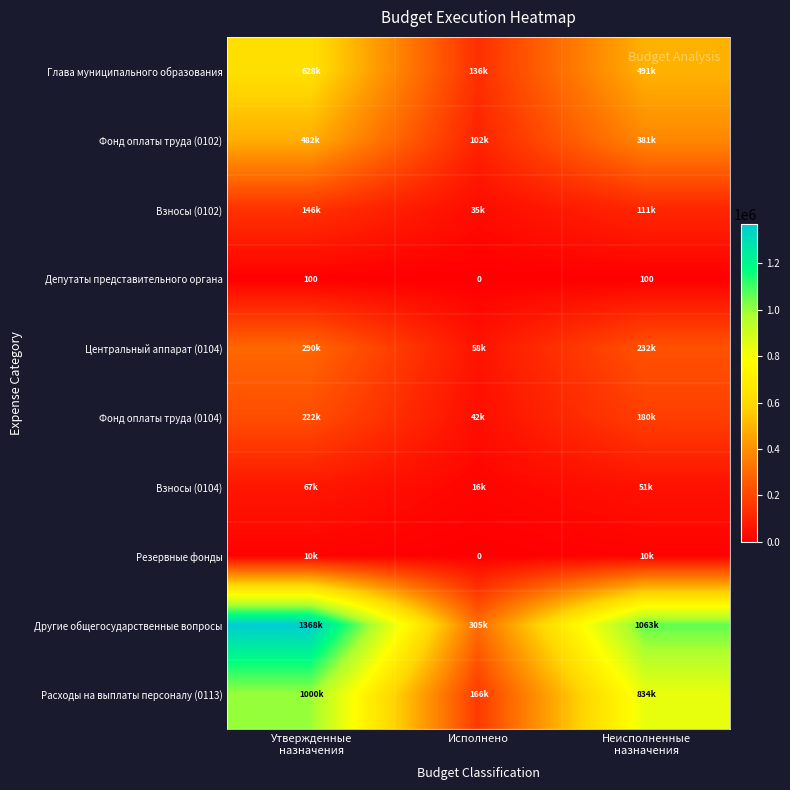

What is the difference between the maximum and second lowest values in the Фонд оплаты труда (0104) series?

42075.0